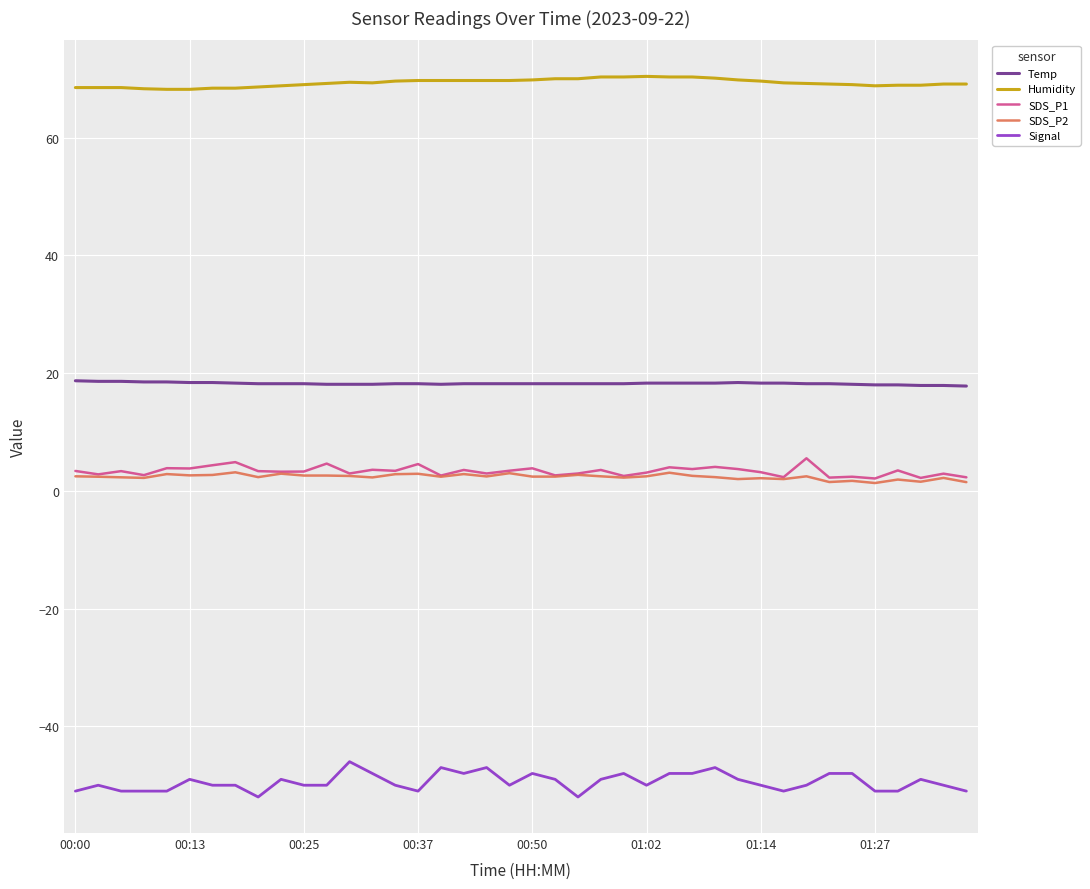

How many lines are shown in the chart?

5